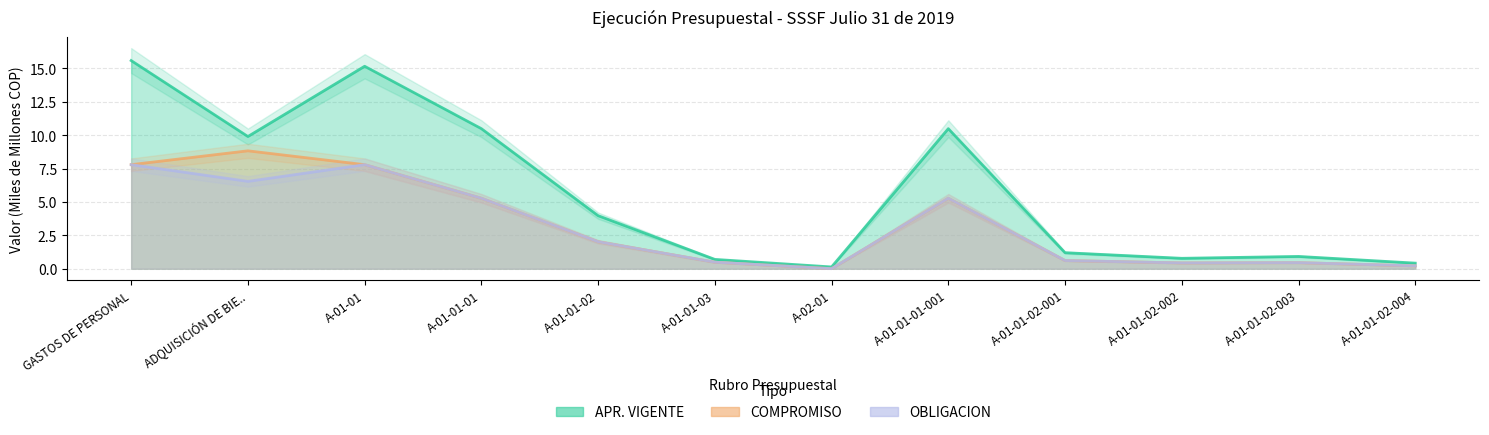

Reading left to right, what are all the values shown in this chart?

APR. VIGENTE: 15.6	9.9	15.2	10.5	4.0	0.7	0.1	10.5	1.2	0.8	0.9	0.4
COMPROMISO: 7.8	8.8	7.8	5.3	2.0	0.5	0.0	5.3	0.6	0.4	0.5	0.2
OBLIGACION: 7.8	6.5	7.8	5.3	2.0	0.5	0.0	5.3	0.6	0.4	0.5	0.2